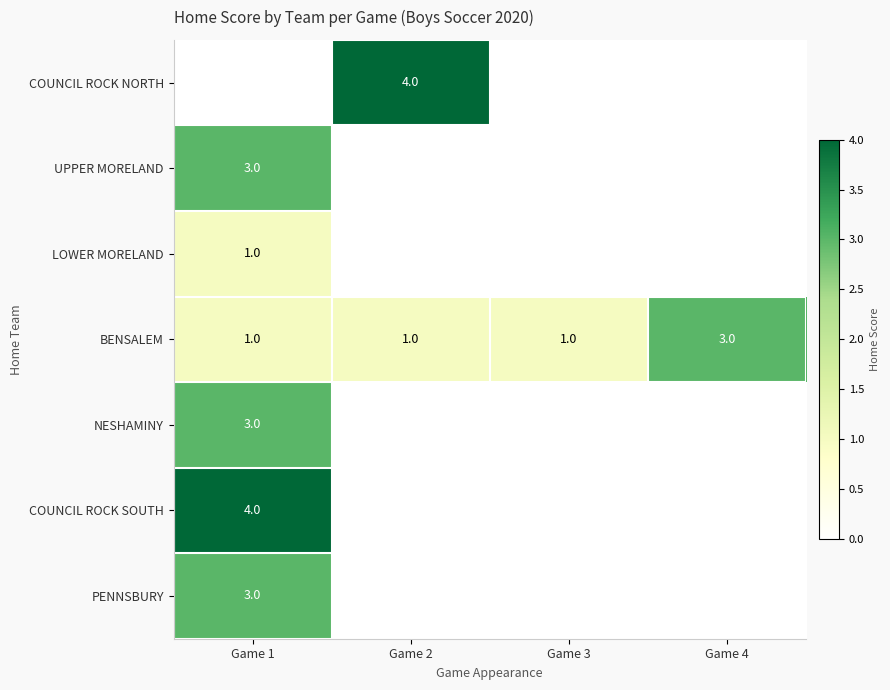

True or false: COUNCIL ROCK NORTH has a value of 6 at Game 2.

False